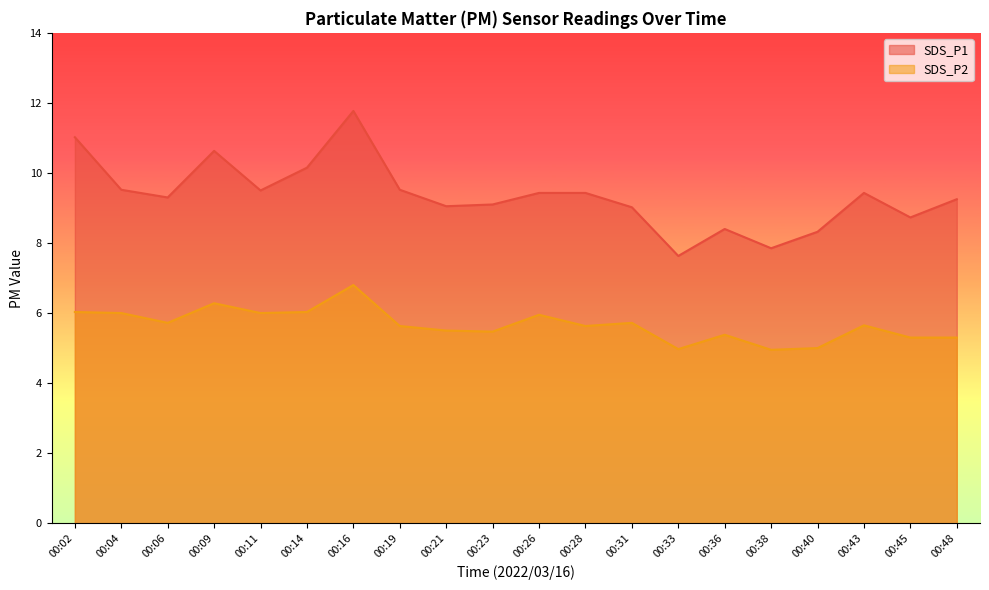

Where is the first local minimum for SDS_P1?

00:06